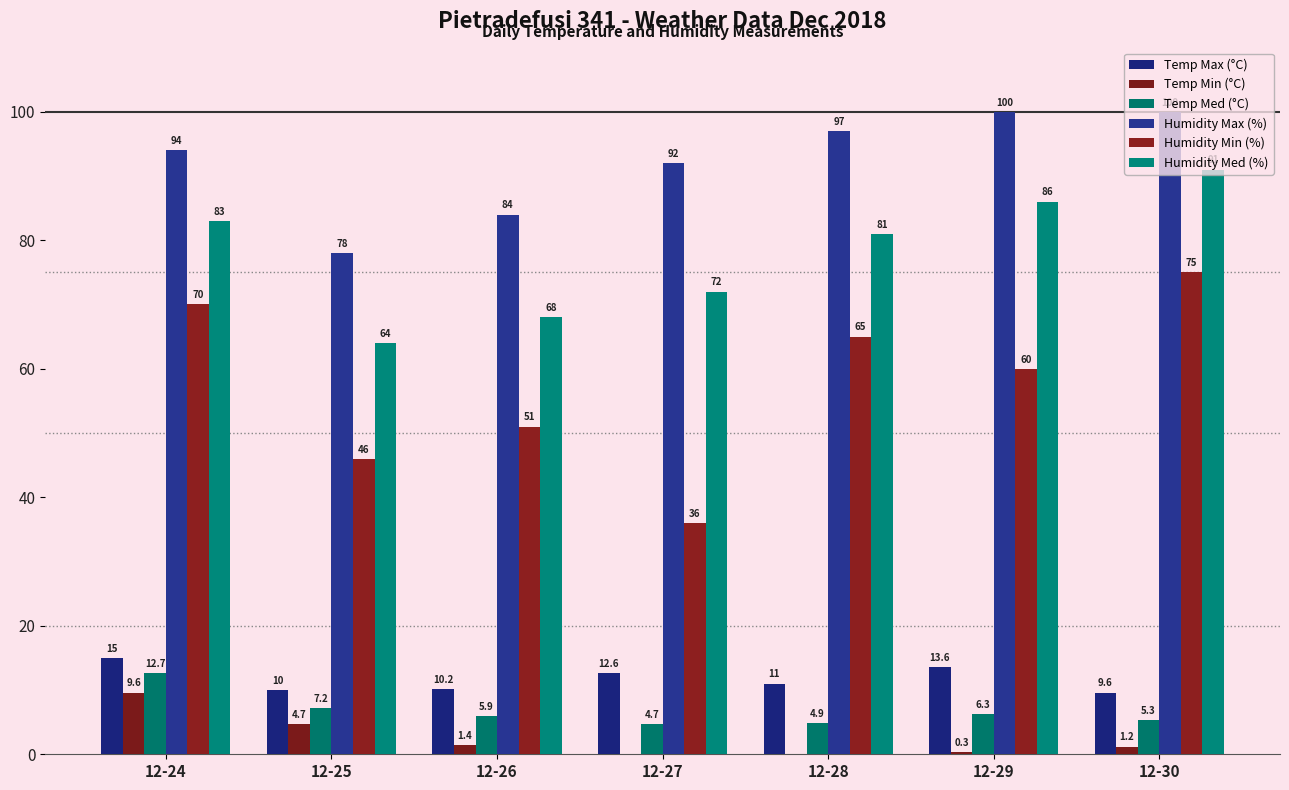

Does the chart contain stacked bars?

No